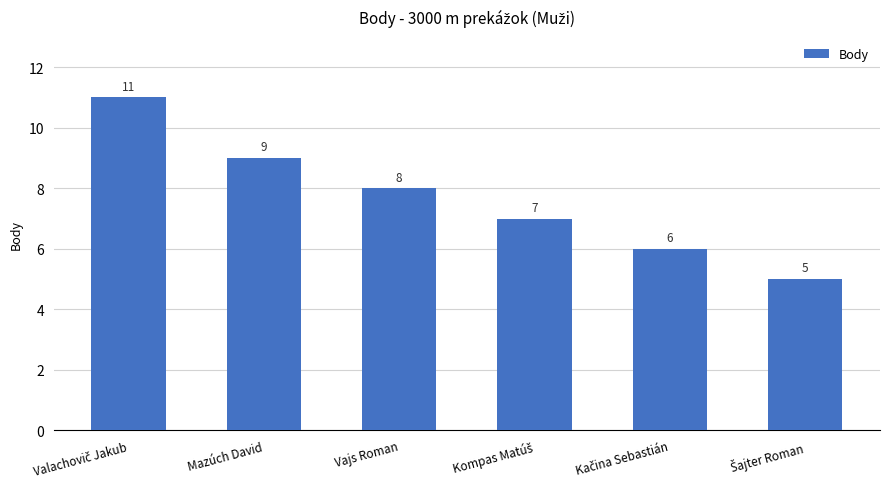

Are the bars horizontal?

No